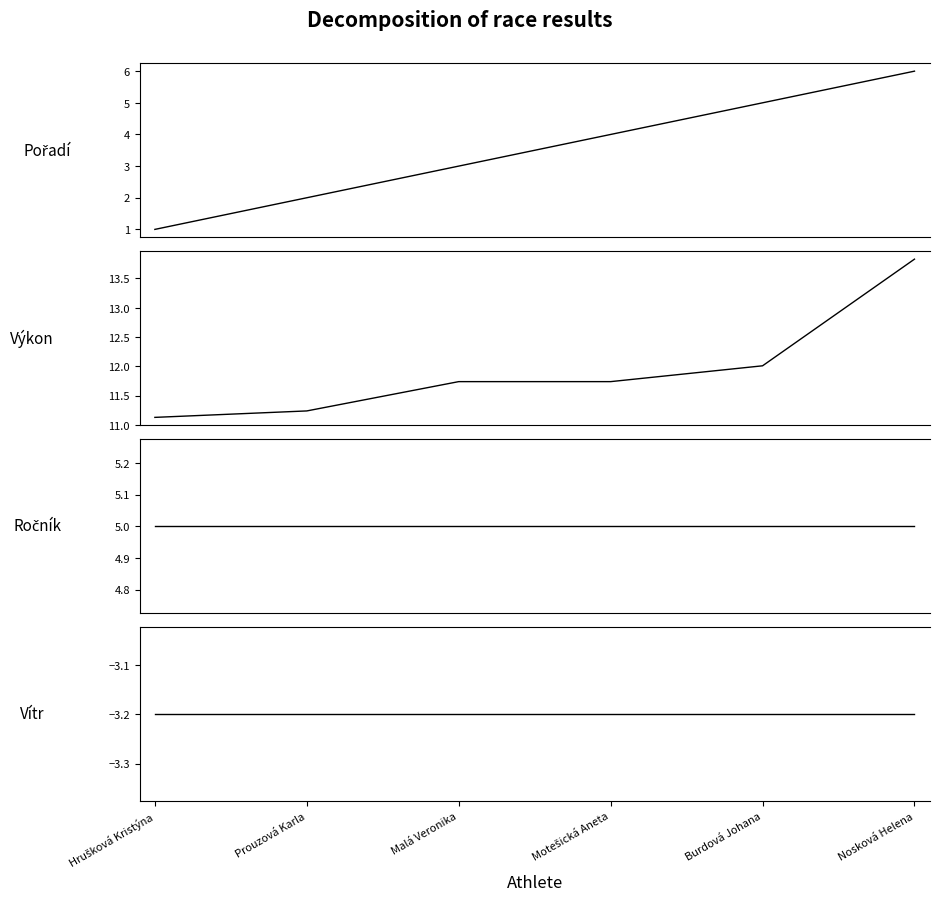

What position from the left is Motešická Aneta?

4